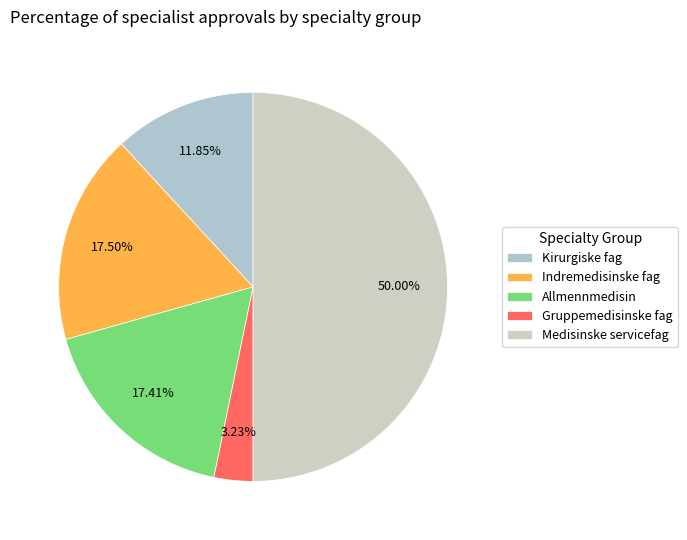

To the nearest percent, what is the difference between the Gruppemedisinske fag and Kirurgiske fag slice percentages?

9%